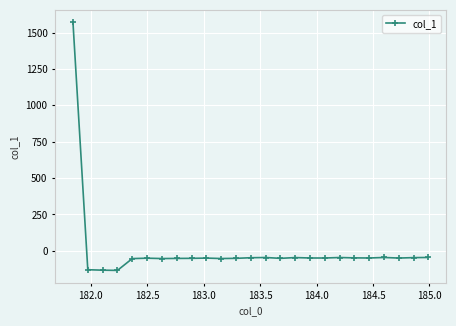

What is the smallest value displayed?

-134.8